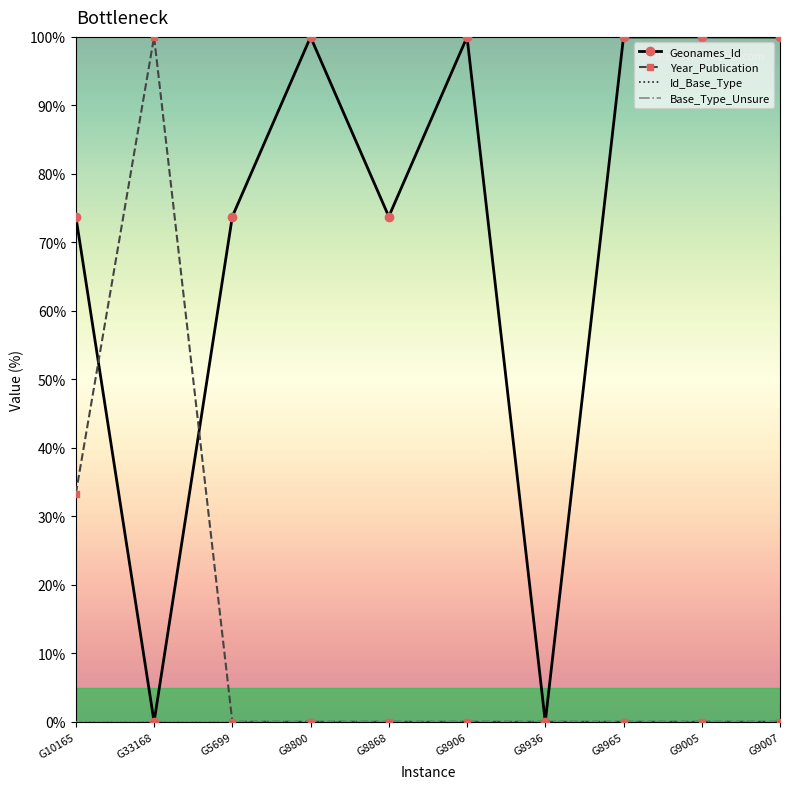

Which label corresponds to the smallest value in the chart?

G33168